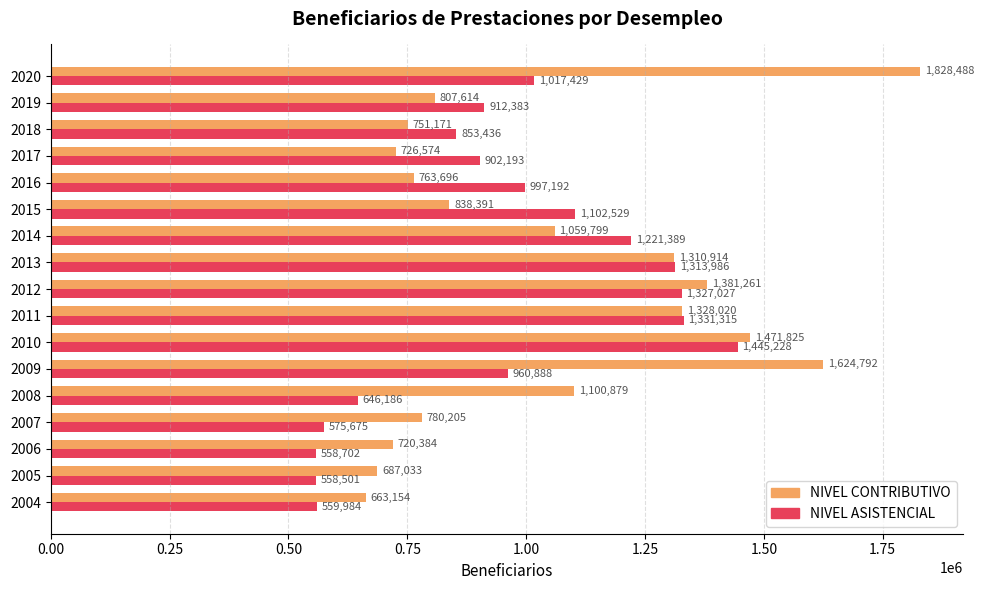

Rank the series by their maximum value, from highest to lowest.

NIVEL CONTRIBUTIVO, NIVEL ASISTENCIAL